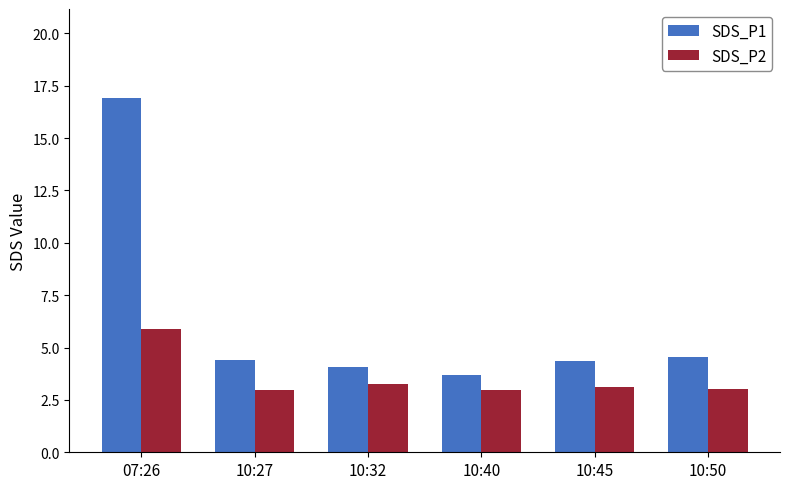

Rank the series at 07:26 from lowest to highest value.

SDS_P2, SDS_P1